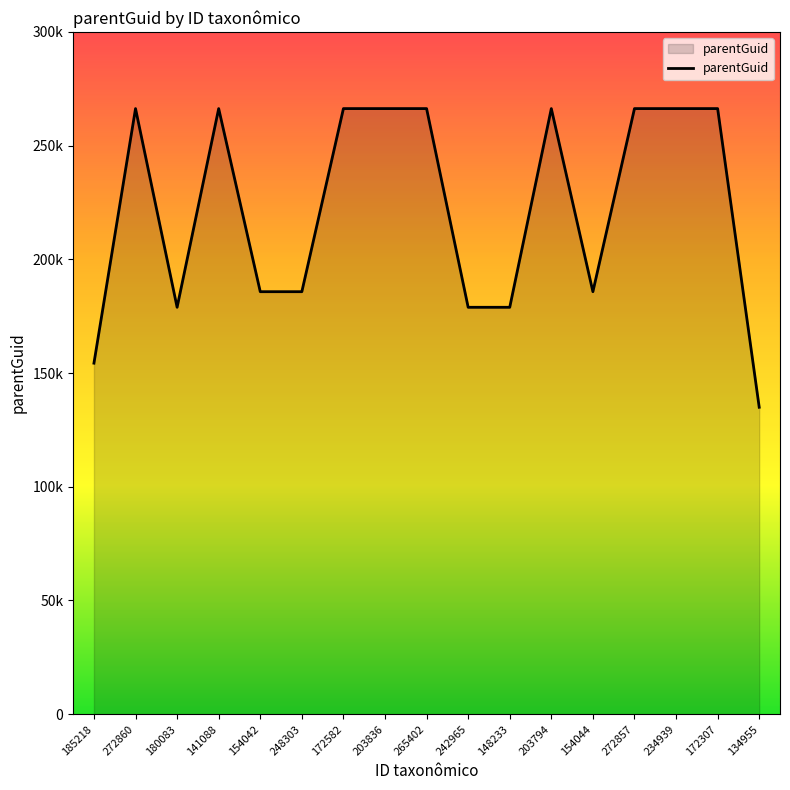

Does the chart display data point markers on the line(s)?

No